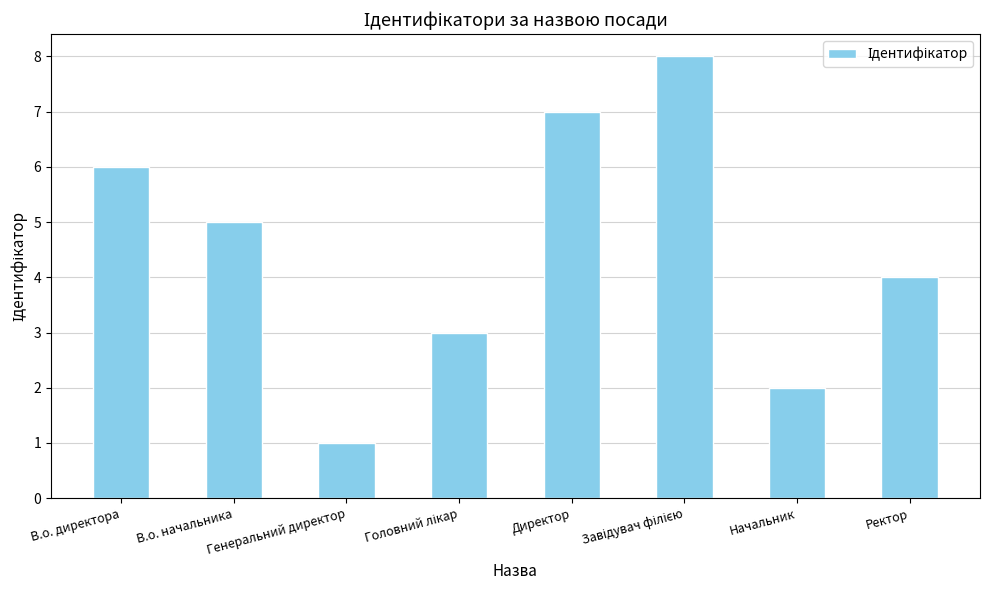

What is the label of the 7th bar from the right?

В.о. начальника